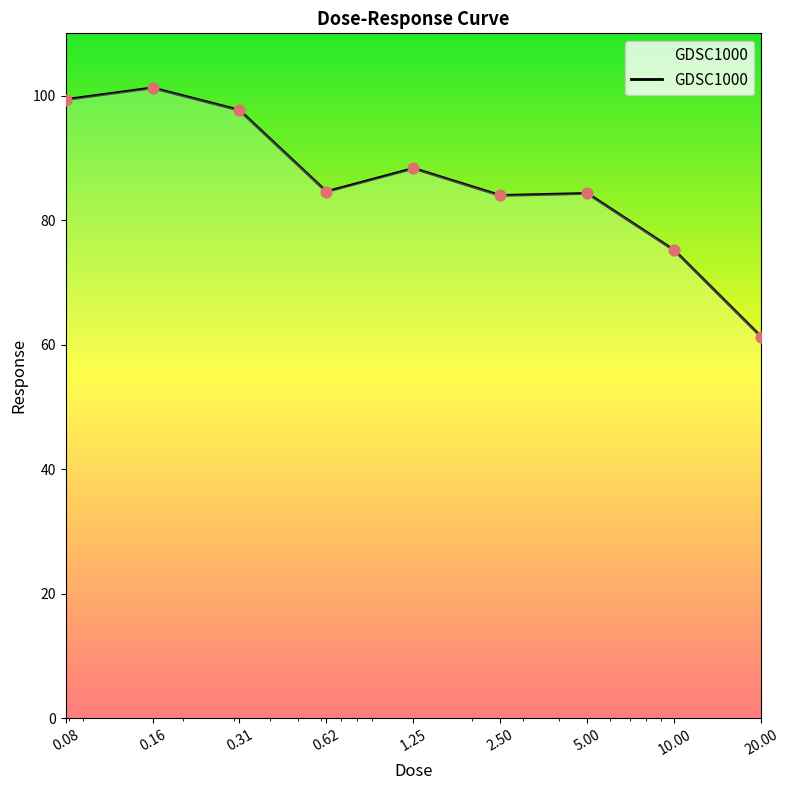

What is the difference between the maximum and minimum values?

40.0